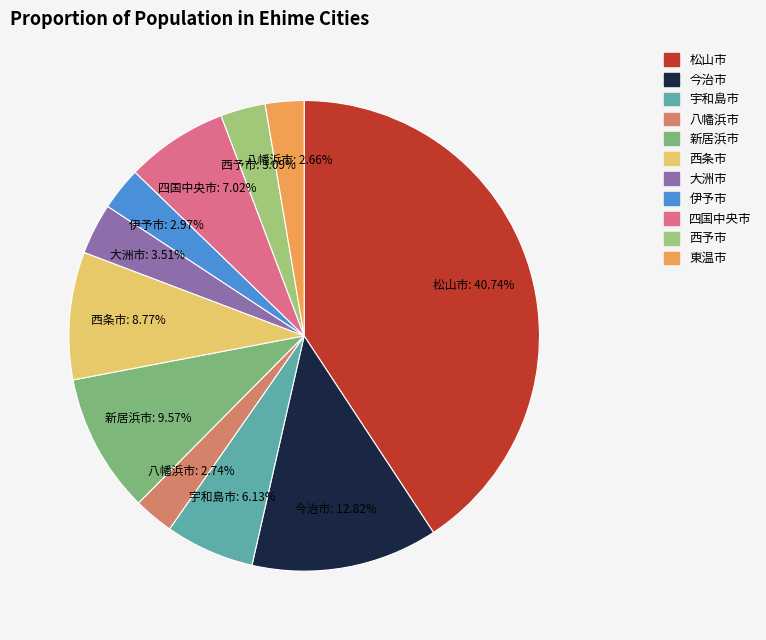

The 宇和島市 slice represents 6% of the pie. True or false?

True